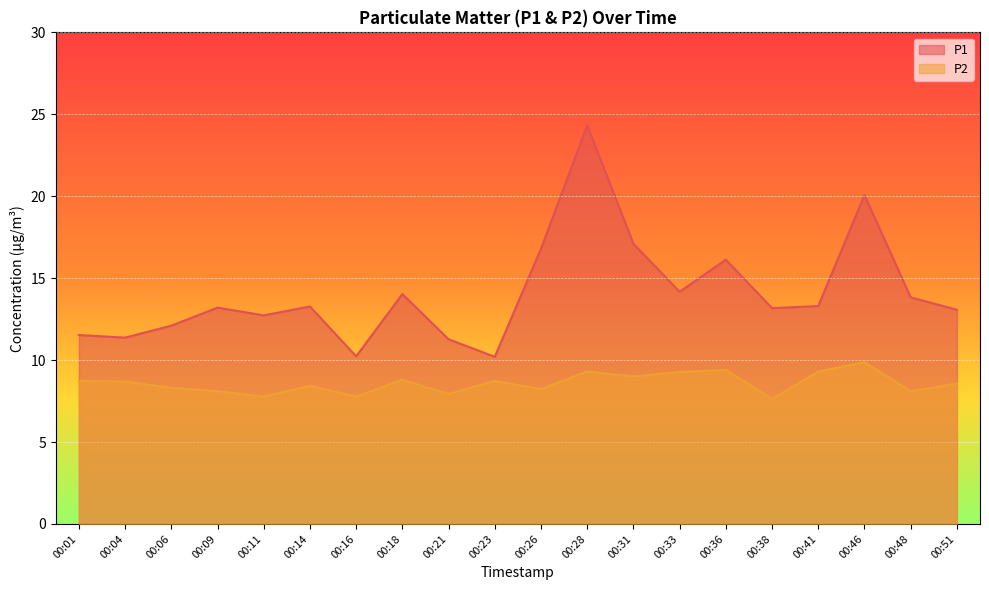

Reading right to left, list all the values displayed in this chart.

P1: 13.1	13.8	20.1	13.3	13.2	16.1	14.2	17.1	24.3	16.8	10.2	11.3	14.0	10.2	13.3	12.7	13.2	12.1	11.4	11.5
P2: 8.6	8.1	9.9	9.3	7.6	9.4	9.3	9.0	9.3	8.2	8.7	7.9	8.8	7.8	8.4	7.8	8.1	8.3	8.7	8.7